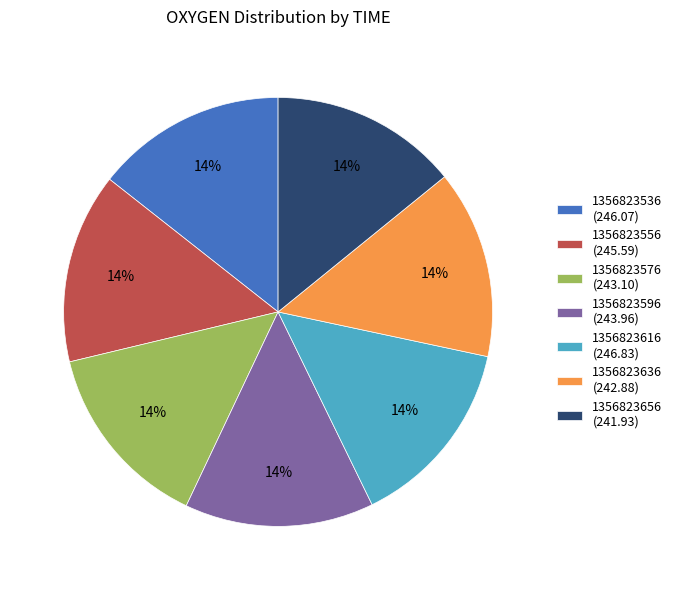

True or false: 1356823656 accounts for 14% of the total.

True